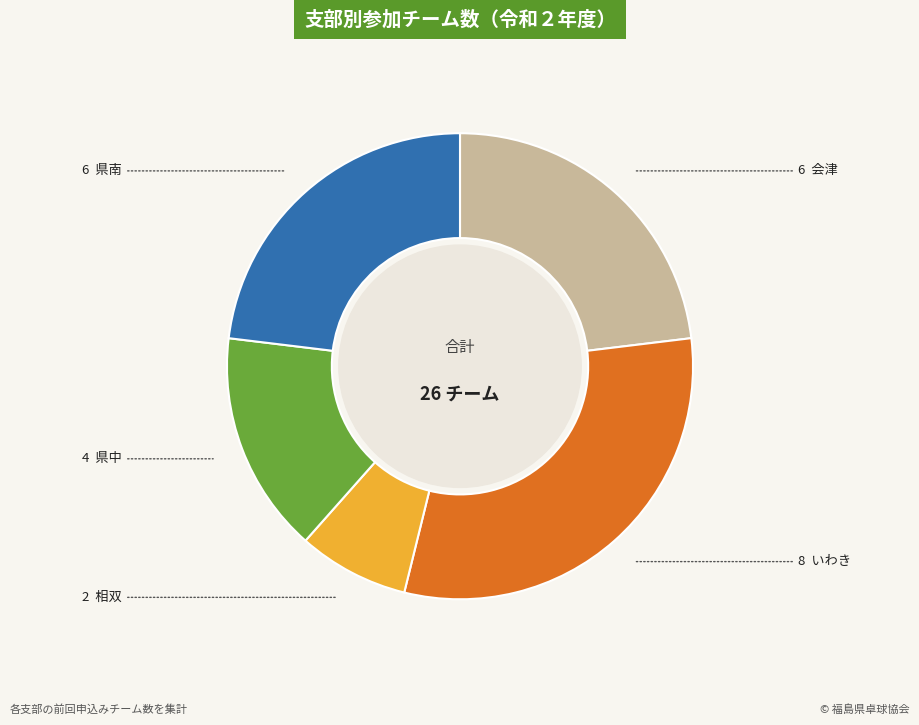

Is there any slice that represents more than half of the pie?

No